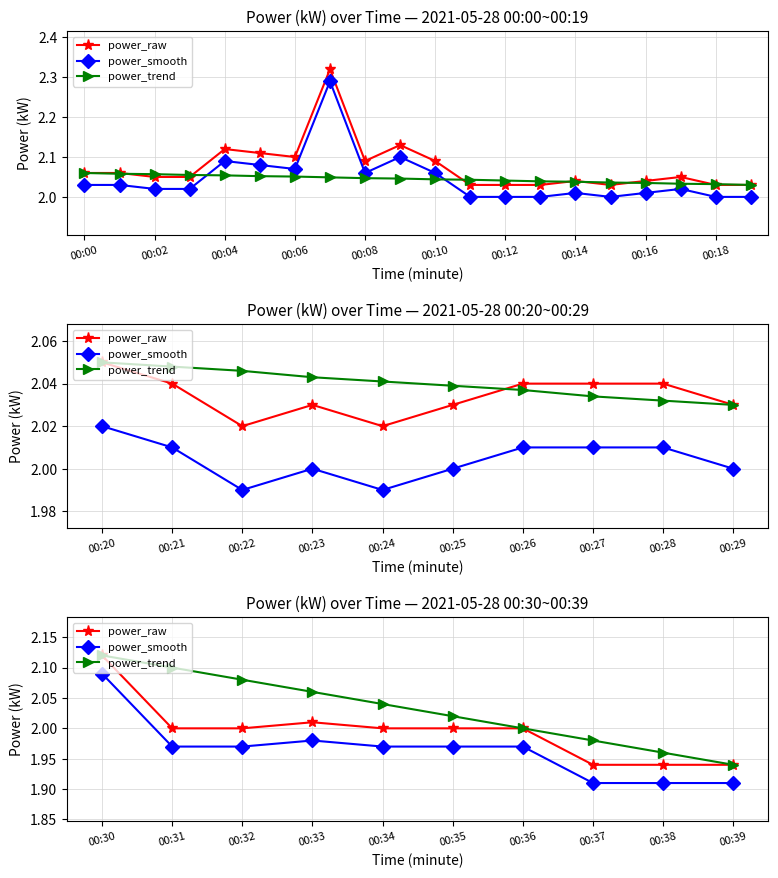

What is the value of the power_trend point at the 5th from the left?

2.0